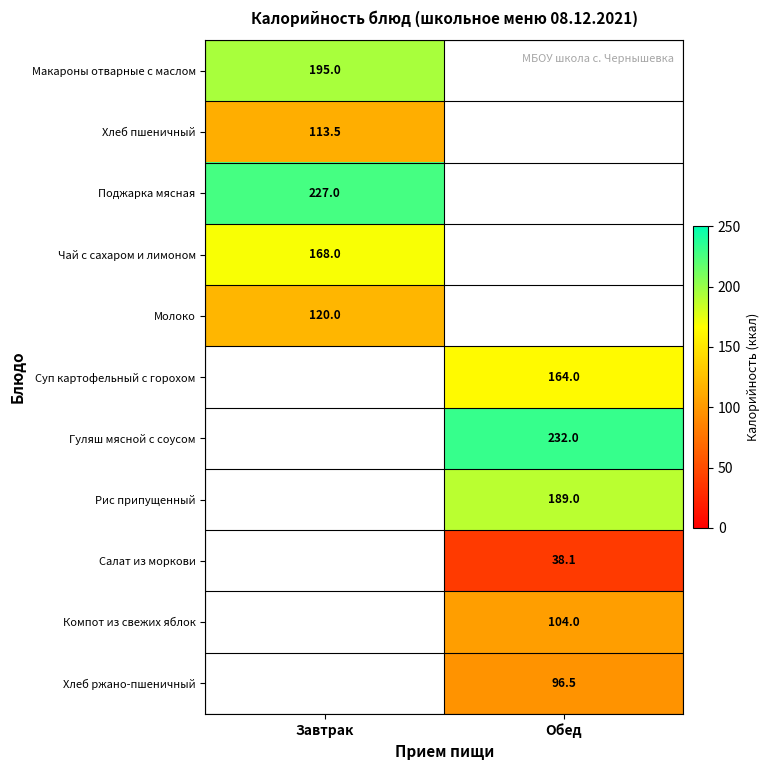

The Салат из моркови series shows 18.6 at Обед. True or false?

False